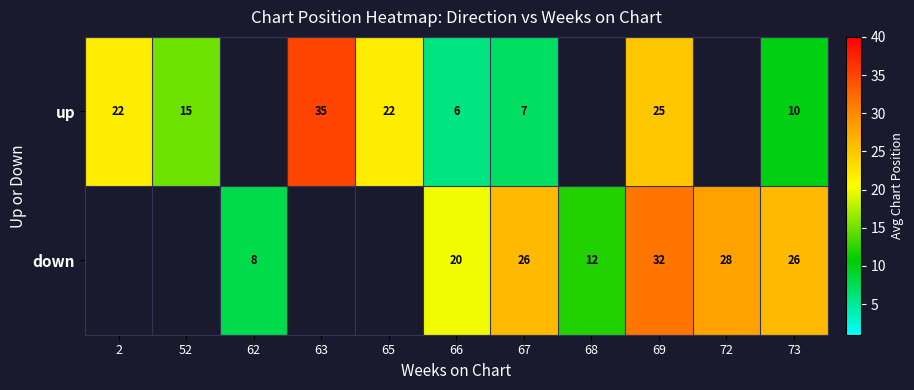

At which category is the sum across all series the highest?

69